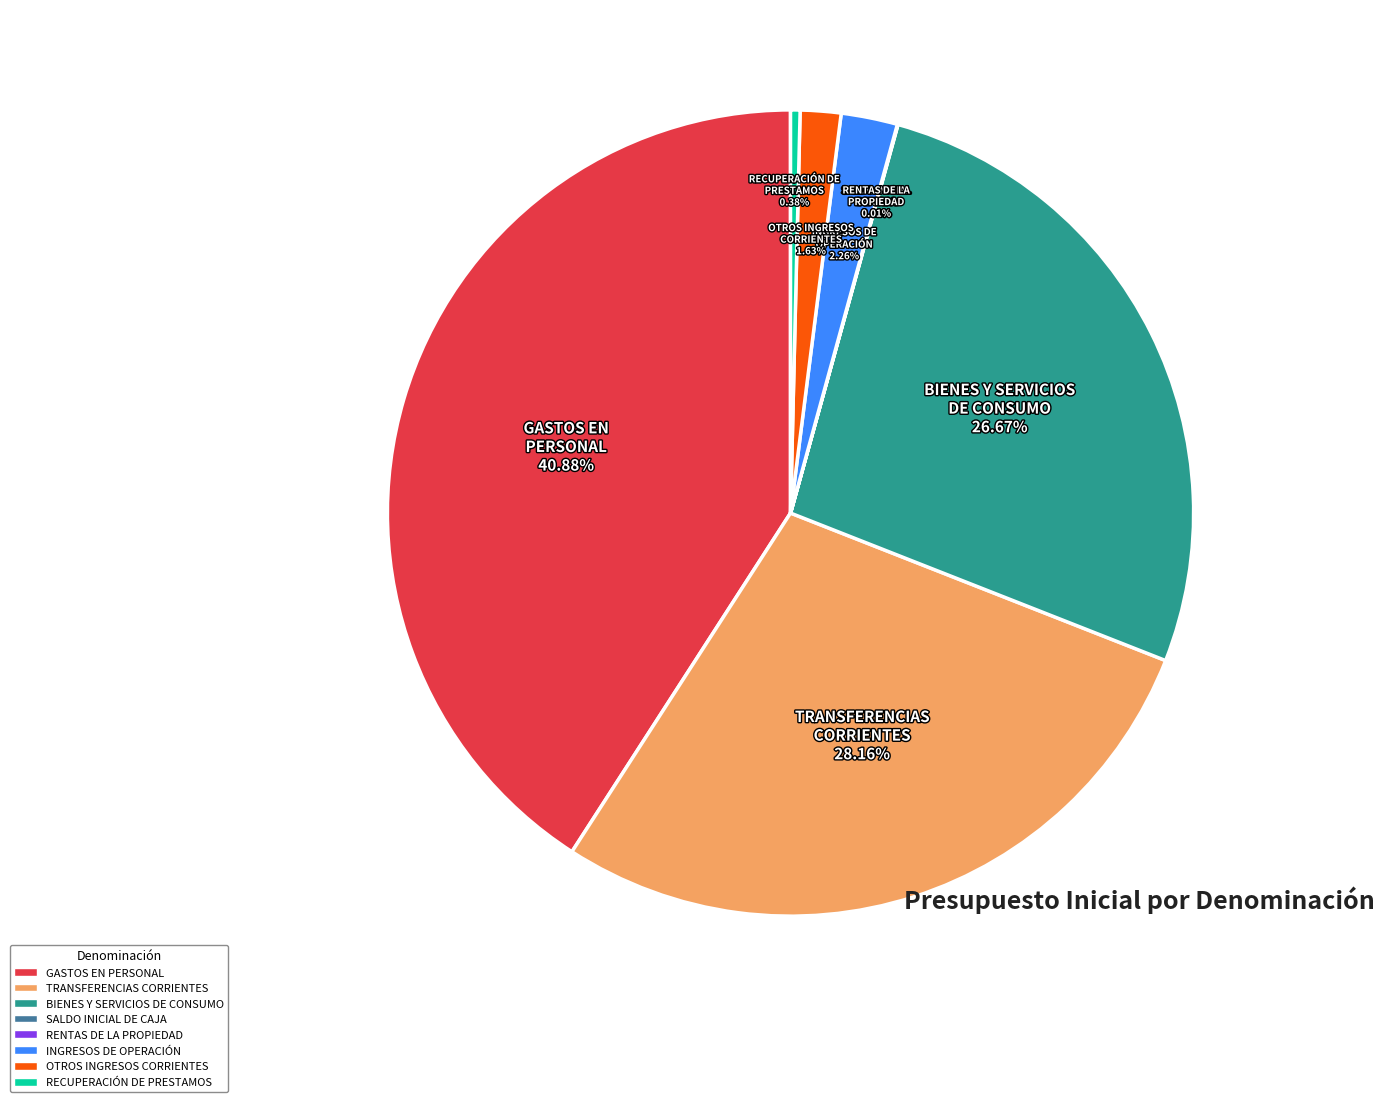

What is the largest slice in the pie chart?

GASTOS EN PERSONAL